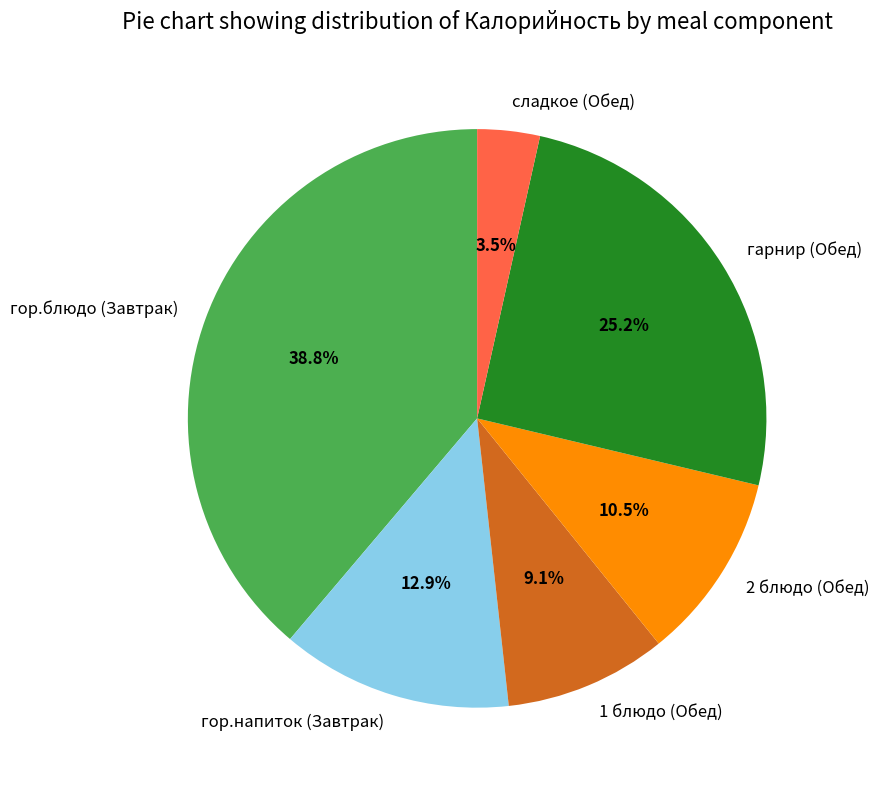

Combined, do сладкое (Обед) and гарнир (Обед) account for over 50%?

No